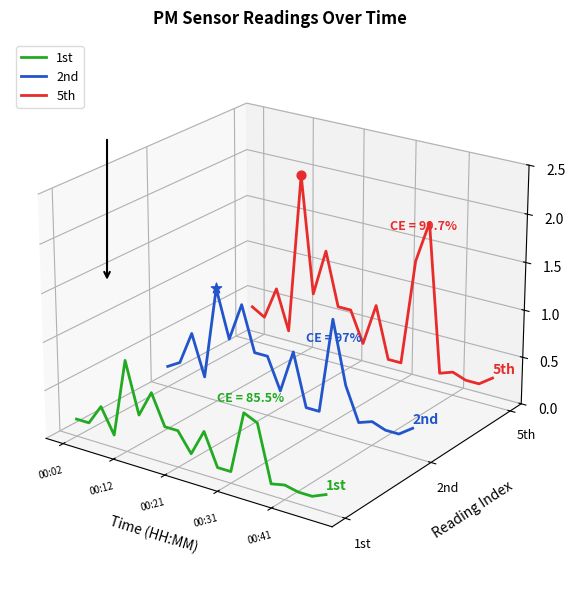

Which series contains the highest Y value?

5th